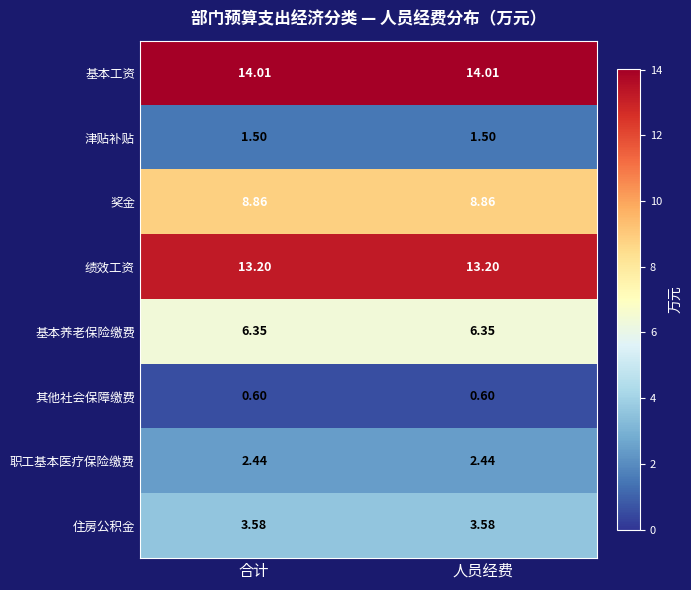

Which series has the largest total across all categories?

基本工资